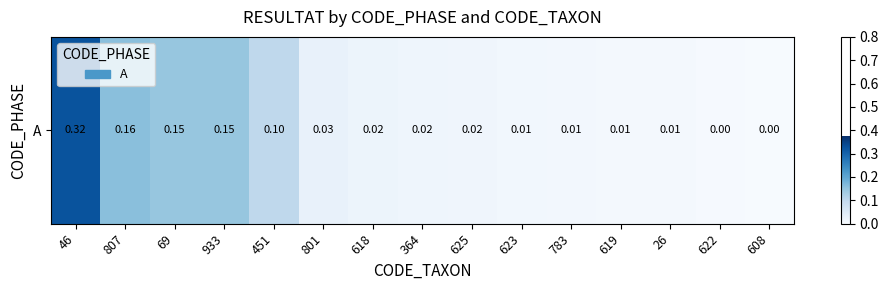

What is the difference between the maximum and second lowest values?

0.3